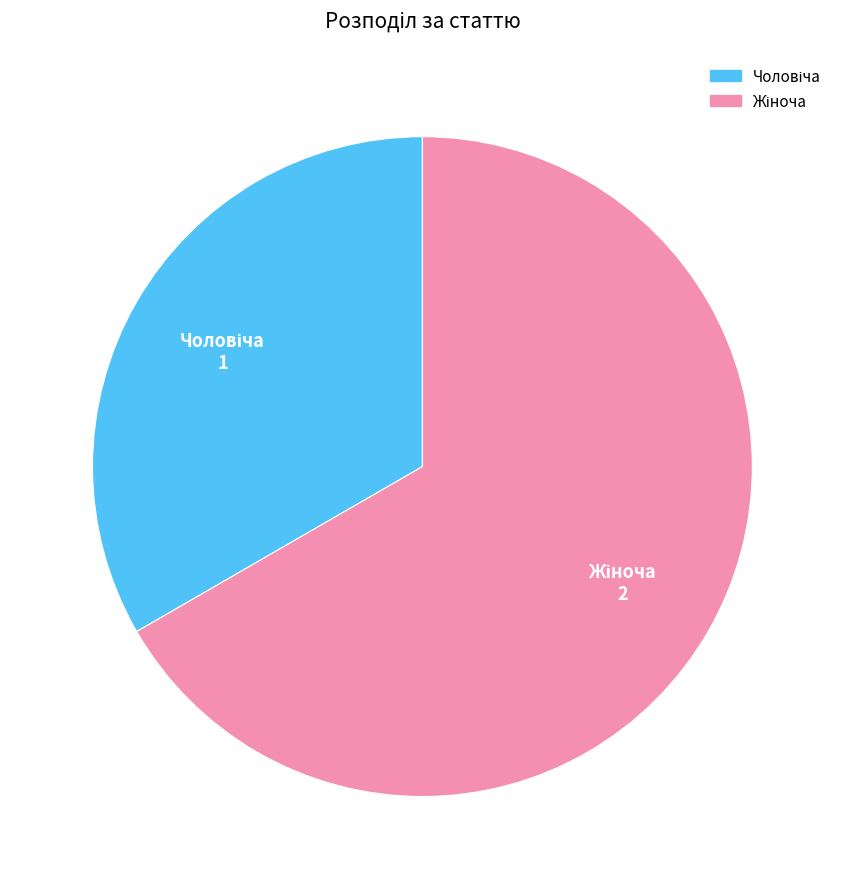

Does any single category account for the majority?

Yes